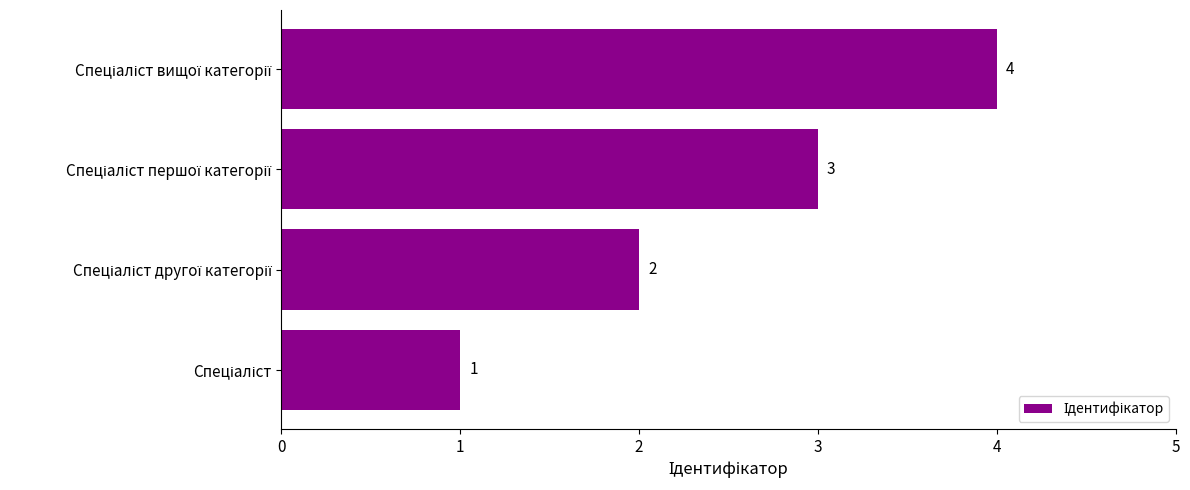

How many values are between 2 and 4?

3